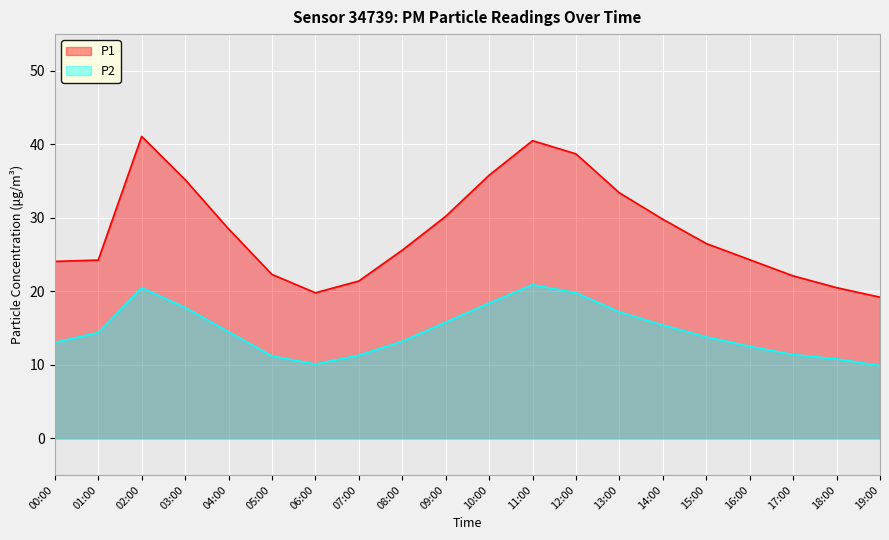

What is the highest value of the P1 series?

41.1